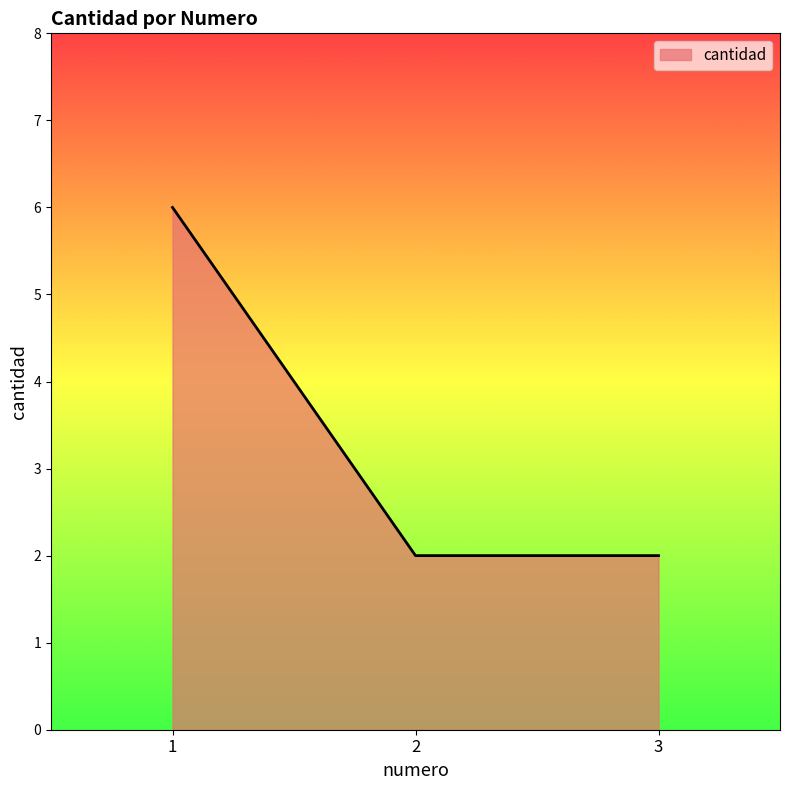

The chart shows a value of 2 at 2. True or false?

True